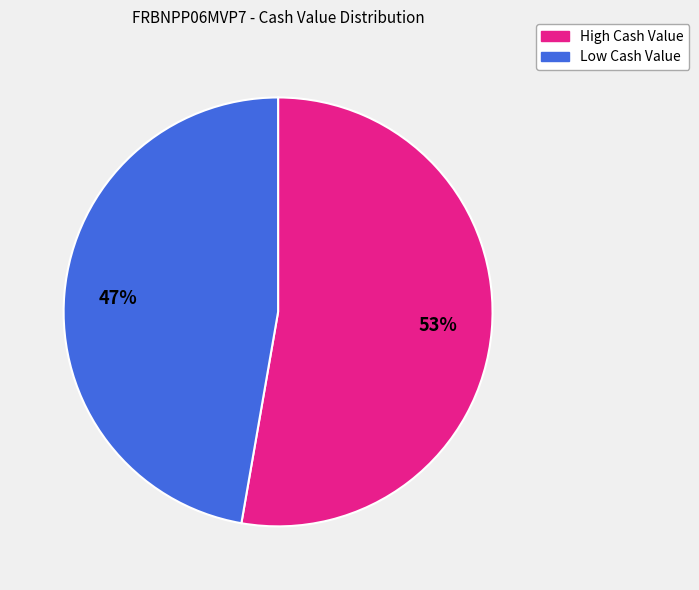

To the nearest percent, what is the average slice percentage?

50%